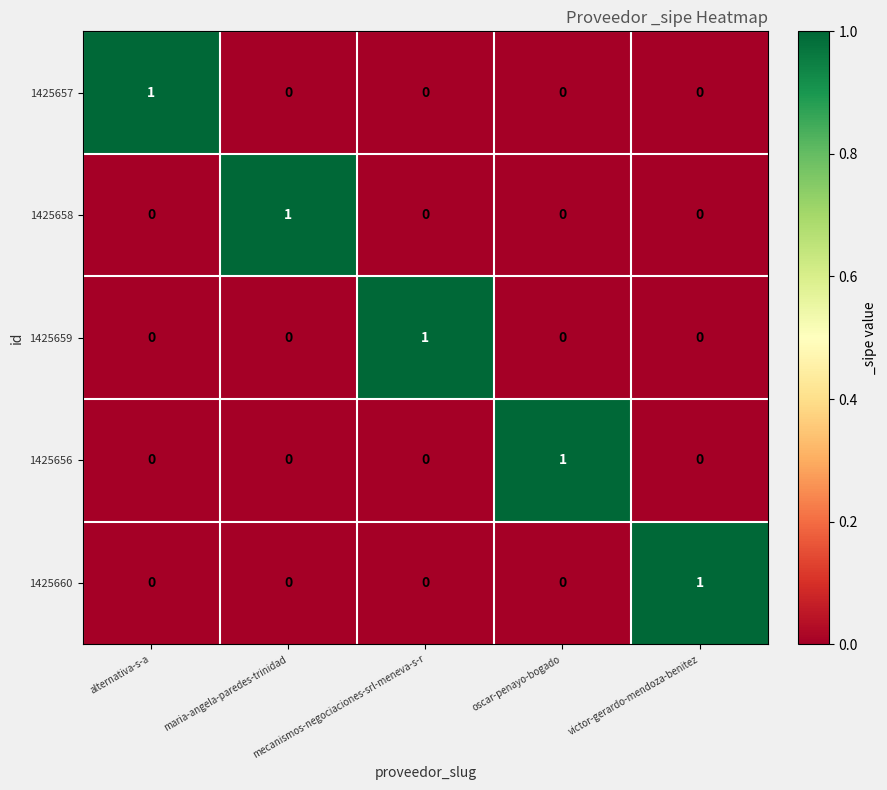

How many 1425657 values are between 0 and 1?

5